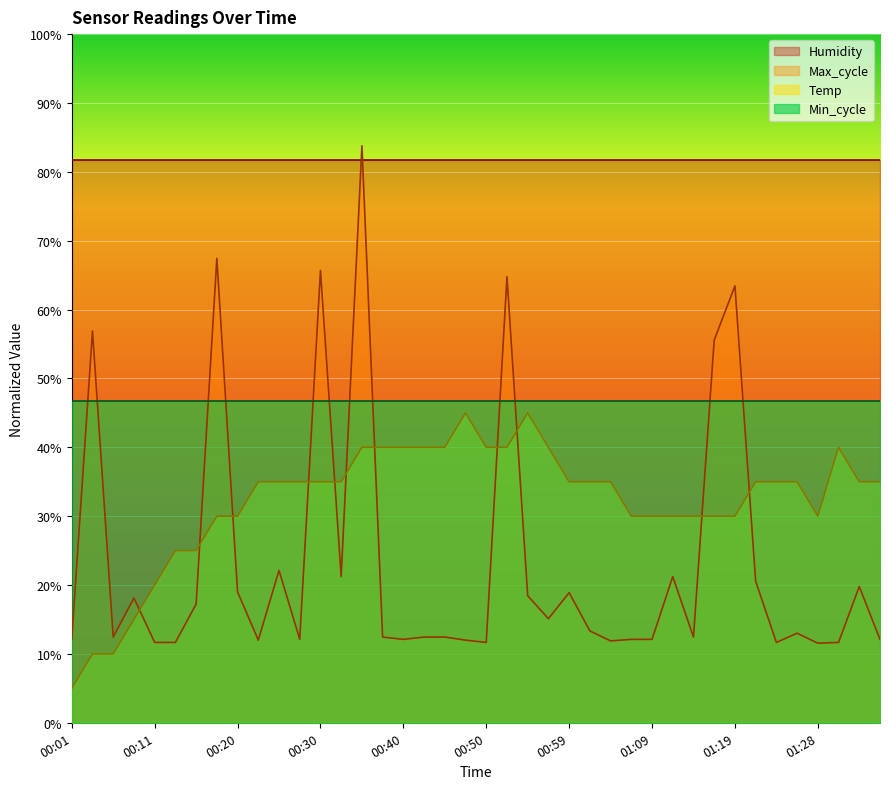

Which series has the largest range (max minus min)?

Max_cycle